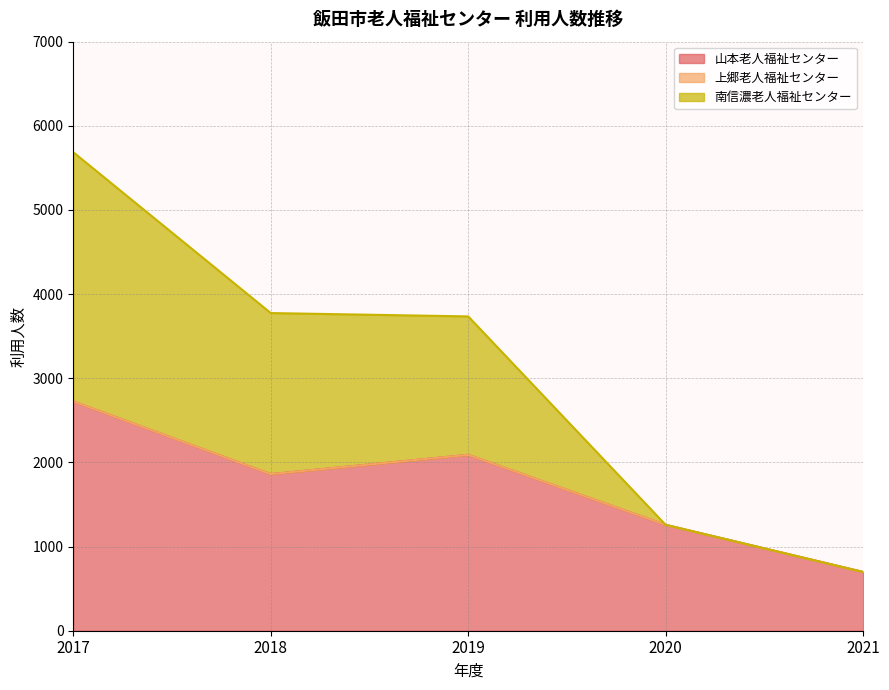

Count the 山本老人福祉センター values in the range 1258 to 2090.

3